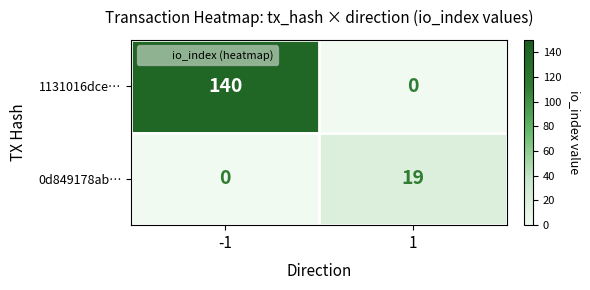

What is the maximum value for 1131016dce…?

140